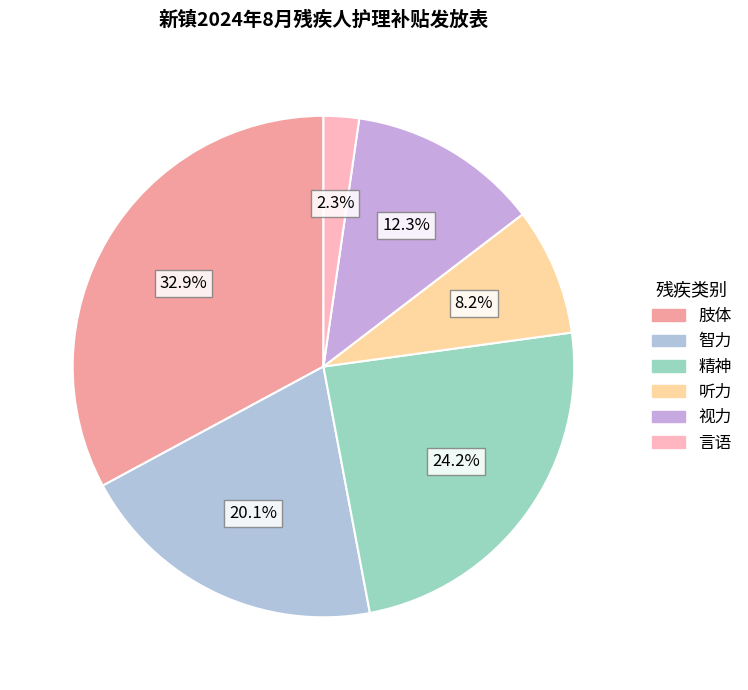

True or false: 视力 accounts for 20% of the total.

False